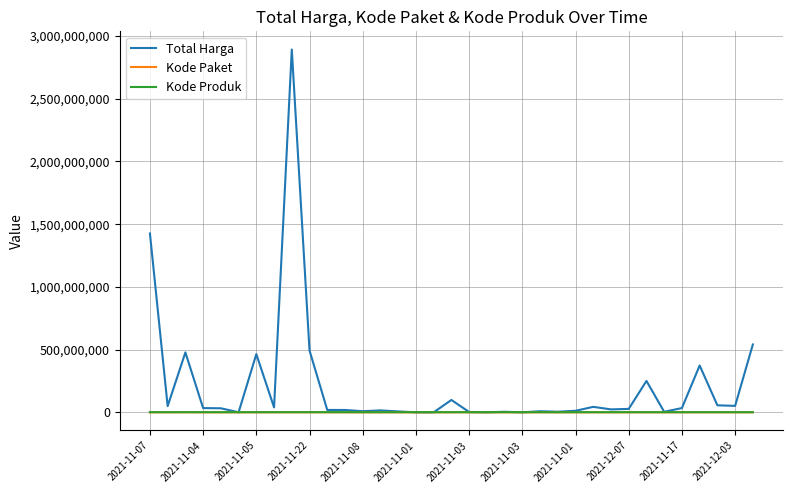

At how many categories does at least one series exceed 76145233?

9